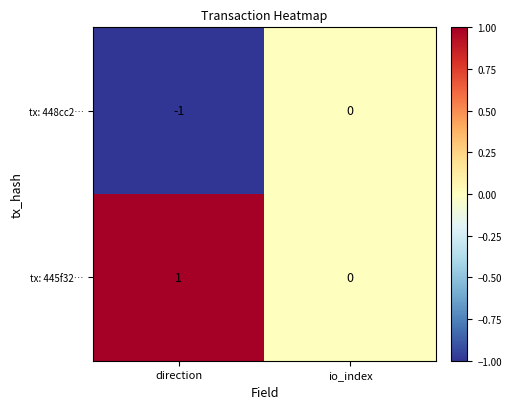

The value of tx: 445f32… at direction is 1. True or false?

True